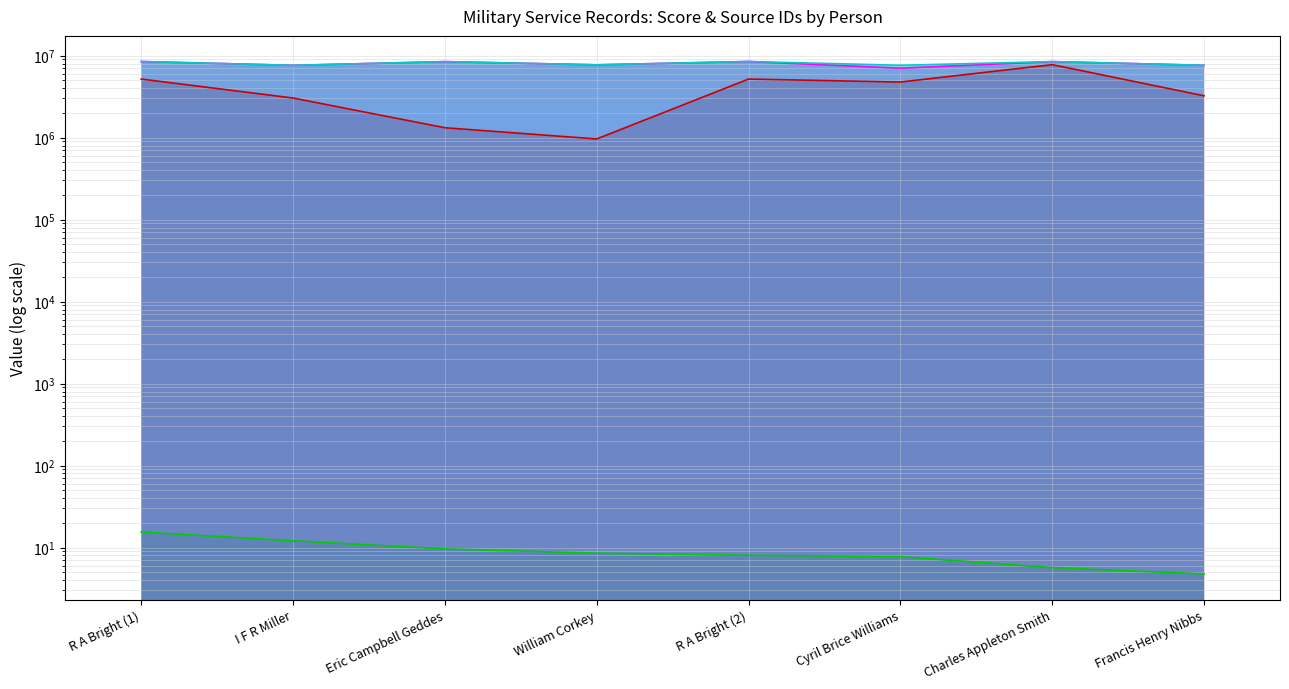

What is the difference between the second highest and second lowest values in the _score series?

6.4